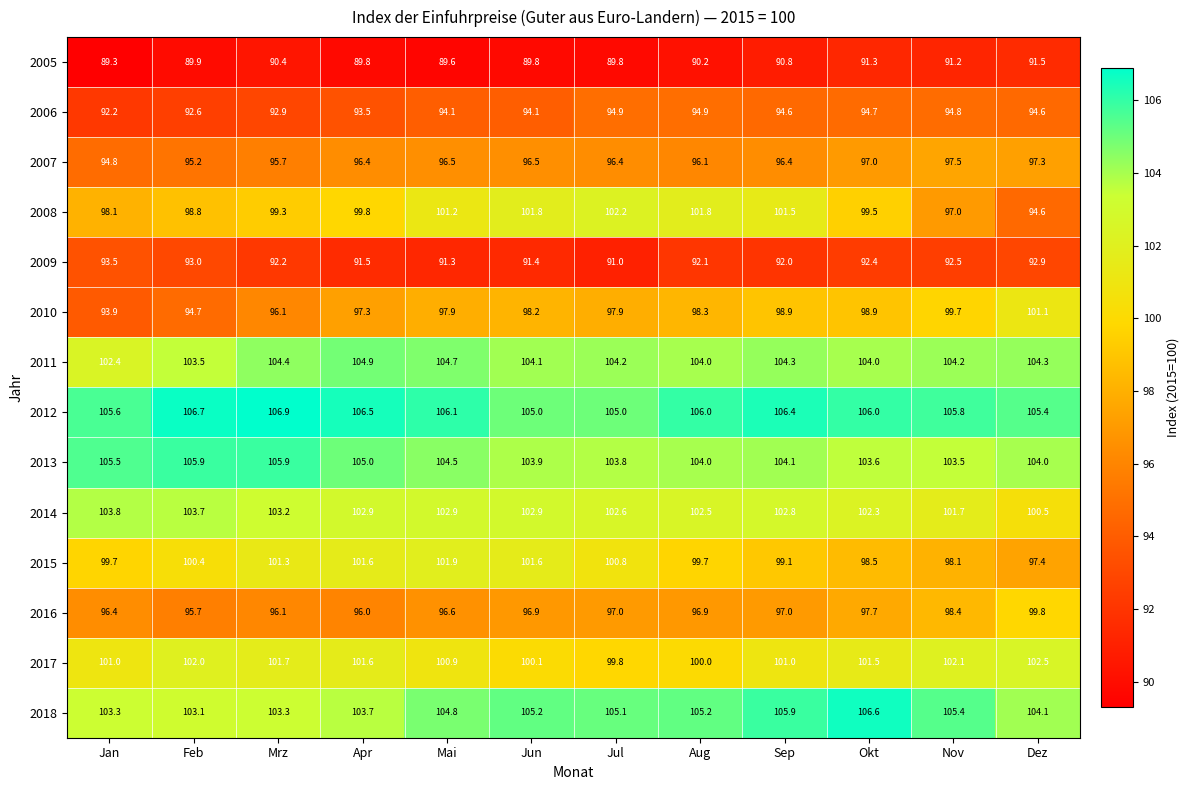

How many values in the 2015 series exceed 100?

6